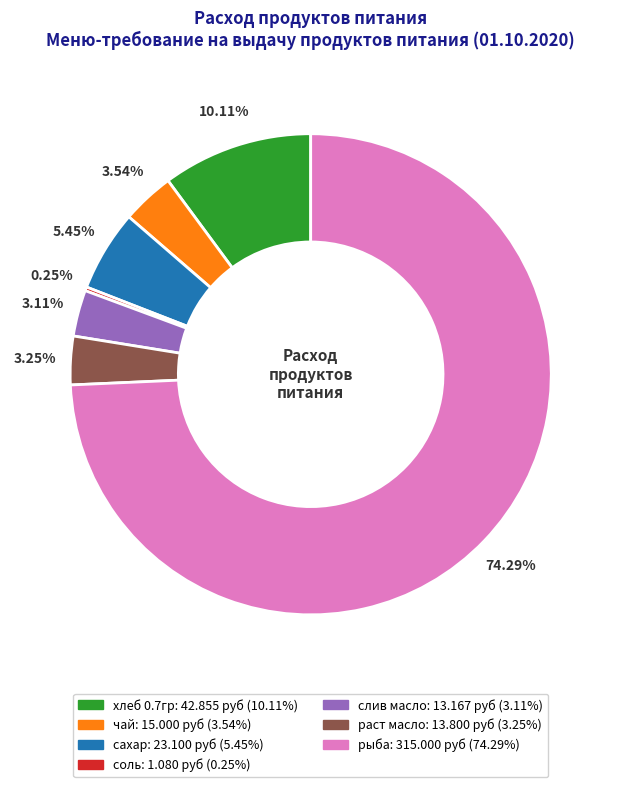

Which category has the biggest portion of the pie?

рыба